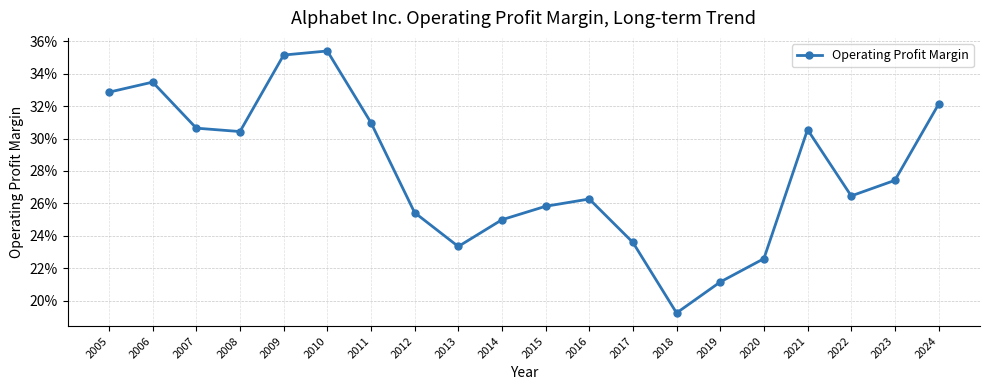

What is the change in value from 2009 to 2019?

-0.1